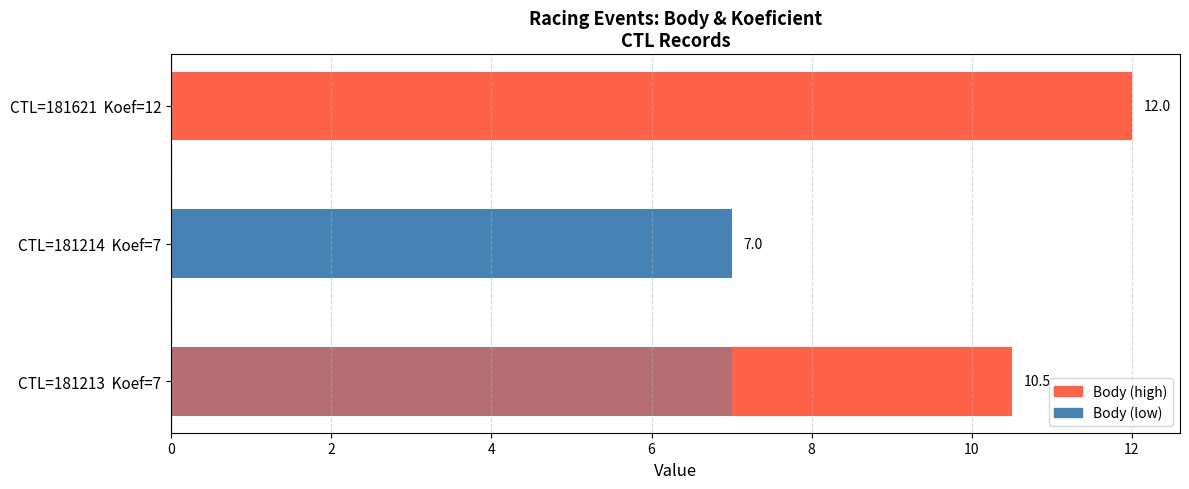

Which series has the largest total across all categories?

Body